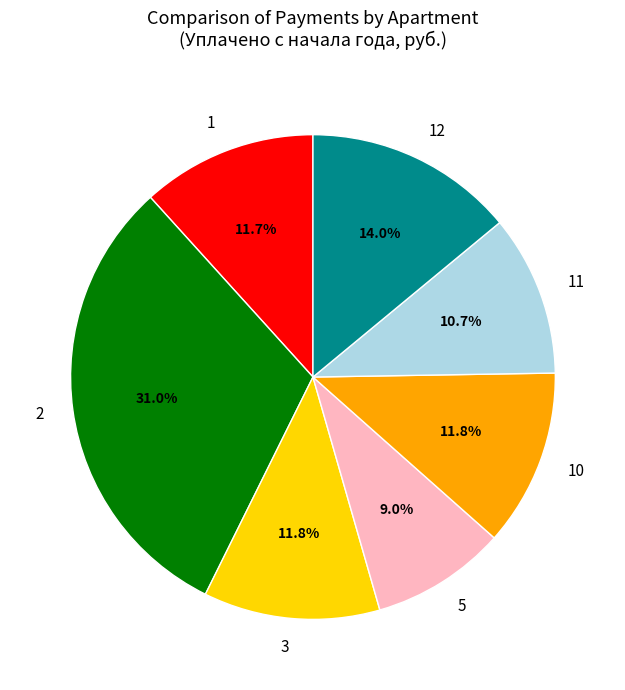

Which category has the biggest portion of the pie?

2